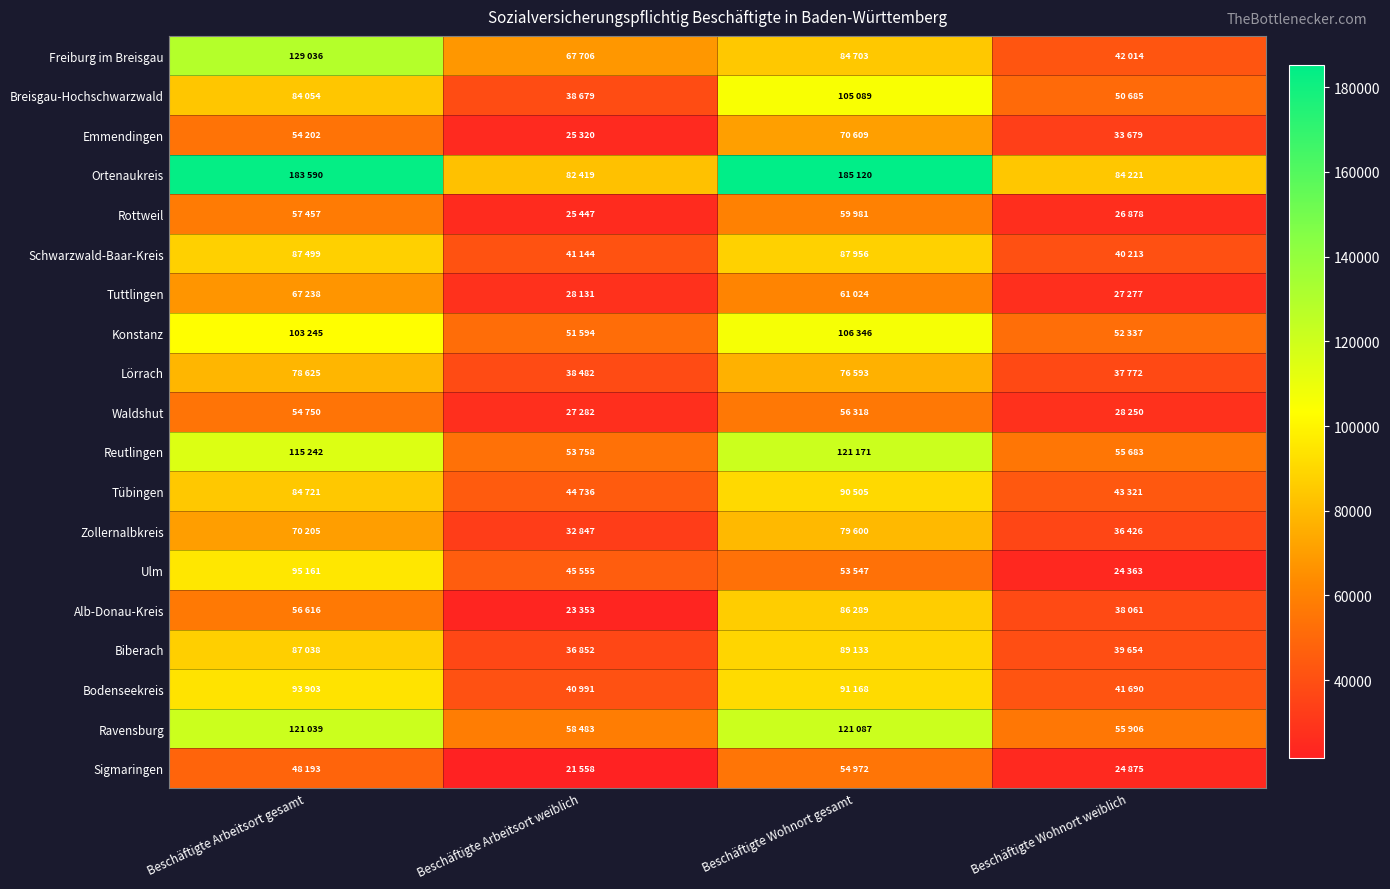

Between Beschäftigte Arbeitsort weiblich and Beschäftigte Wohnort weiblich, which is larger?

Beschäftigte Arbeitsort weiblich